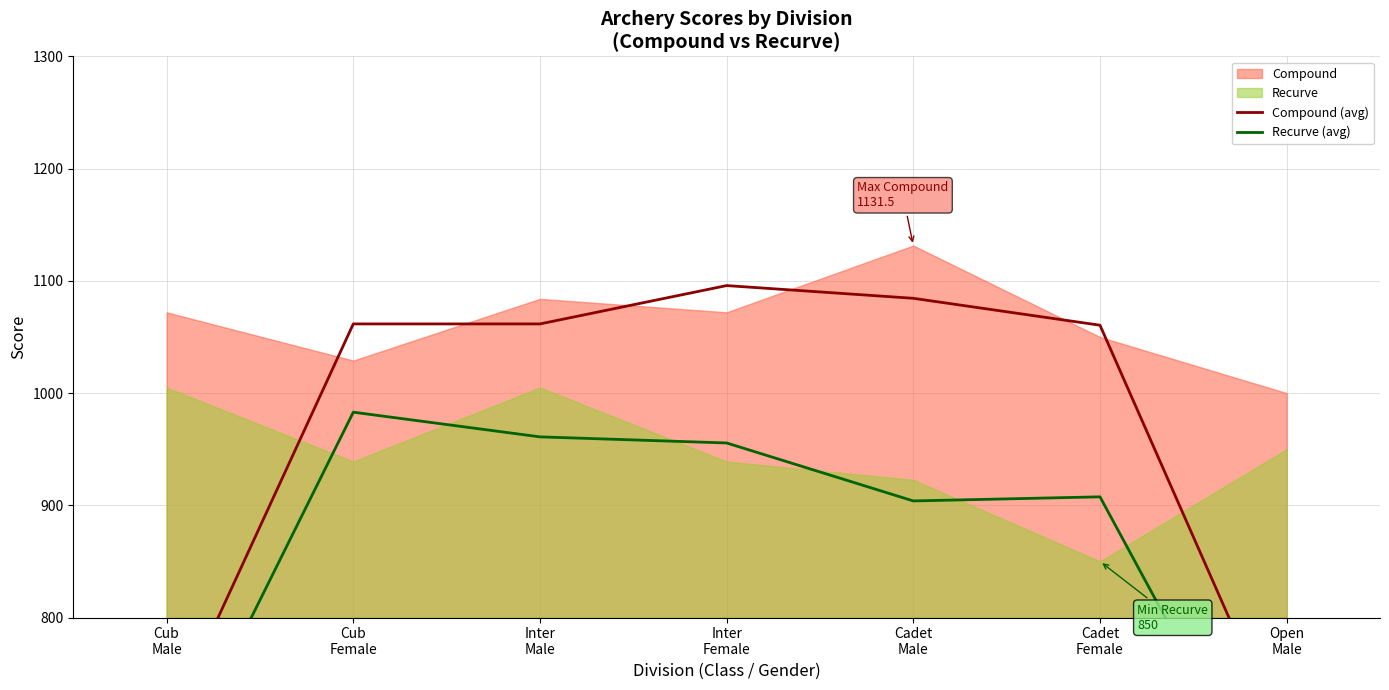

What is the value of the Compound (avg) point at the 5th from the left?

1084.5